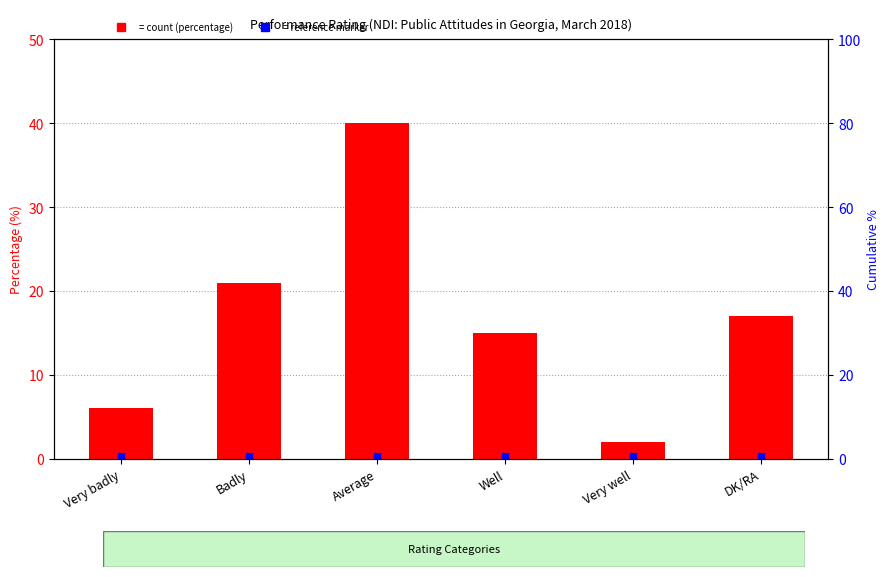

Count the number of data series in this chart.

1